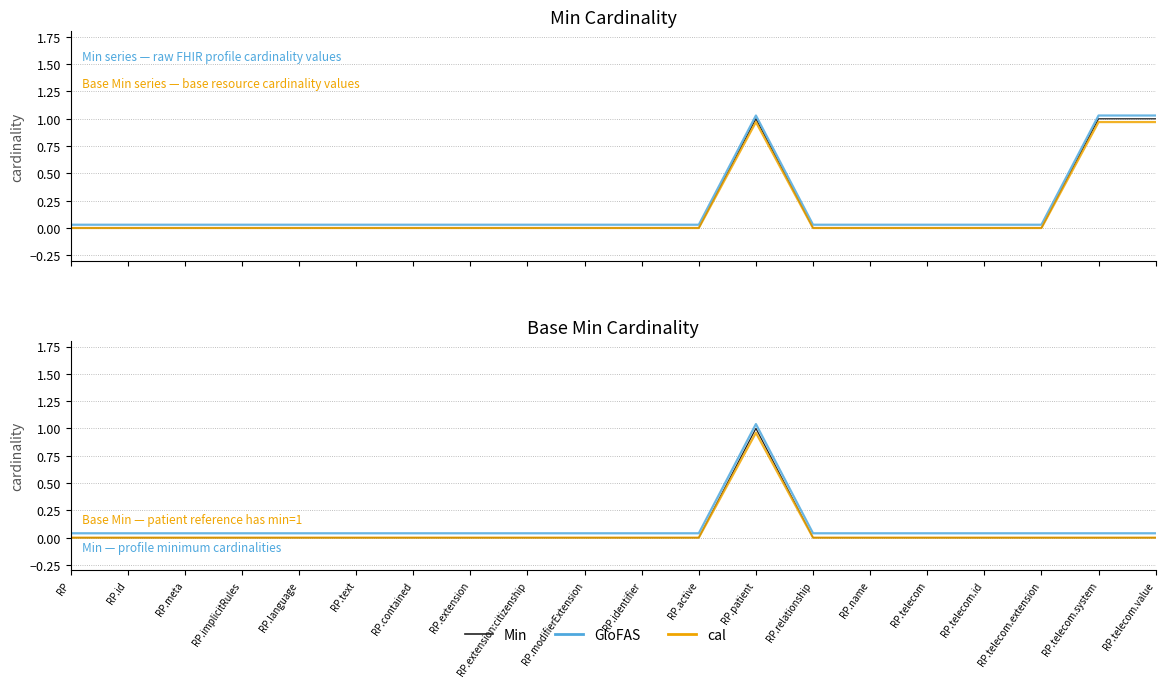

True or false: cal and Min intersect in this chart.

False